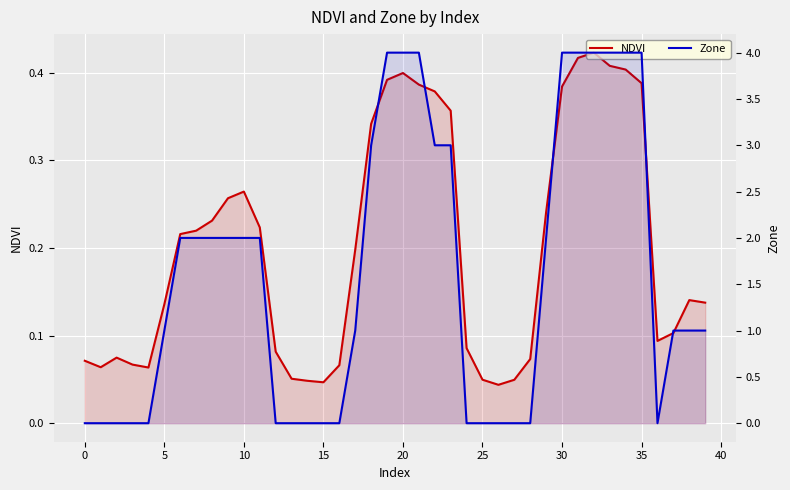

How many distinct data groups are displayed?

2